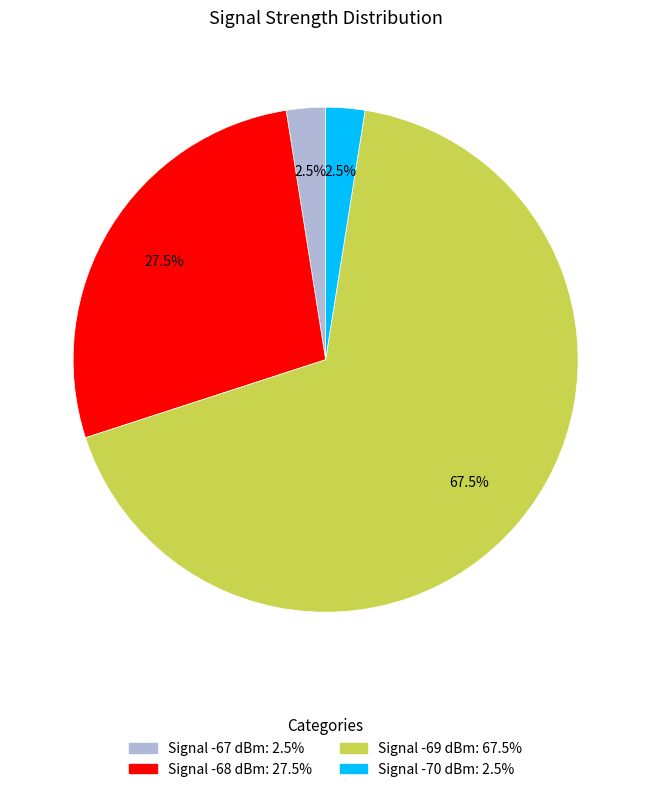

Does any single category account for the majority?

Yes